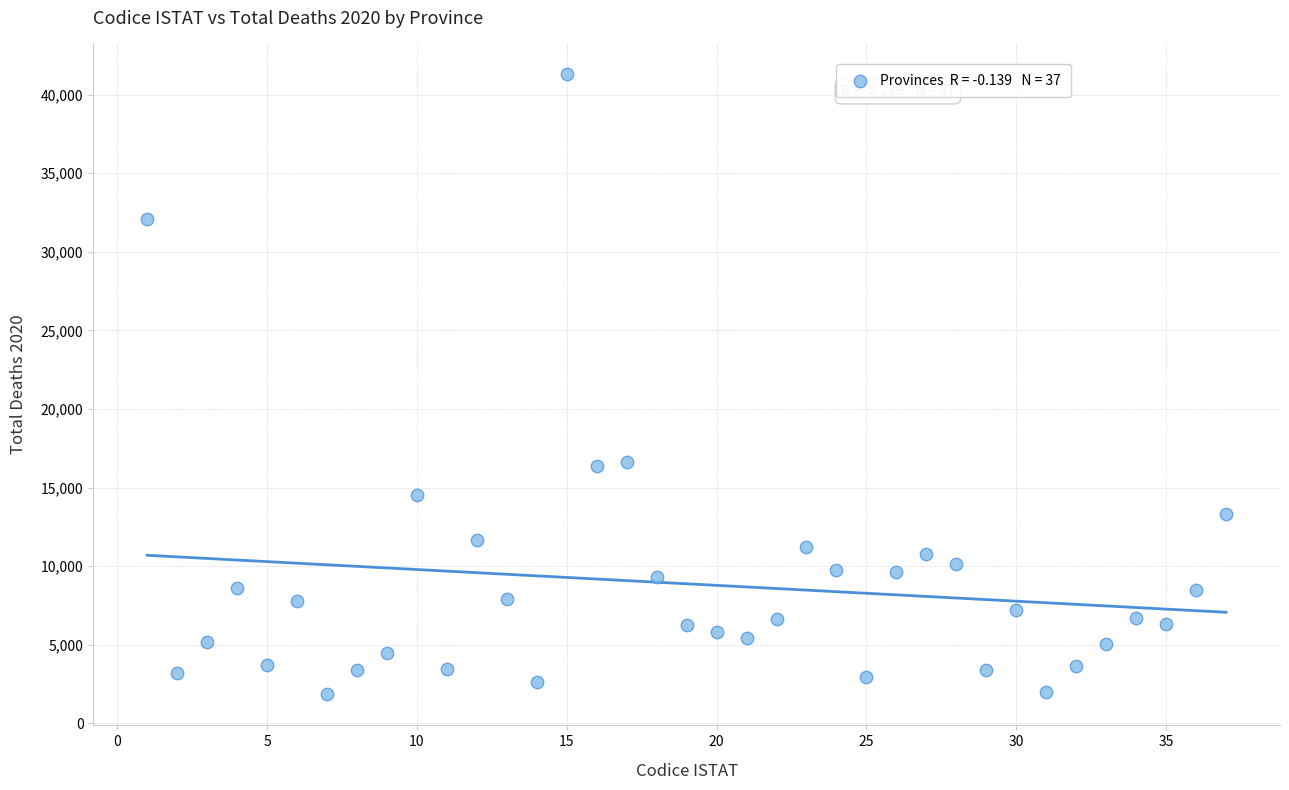

What is the range of Y values (max minus min)?

39432